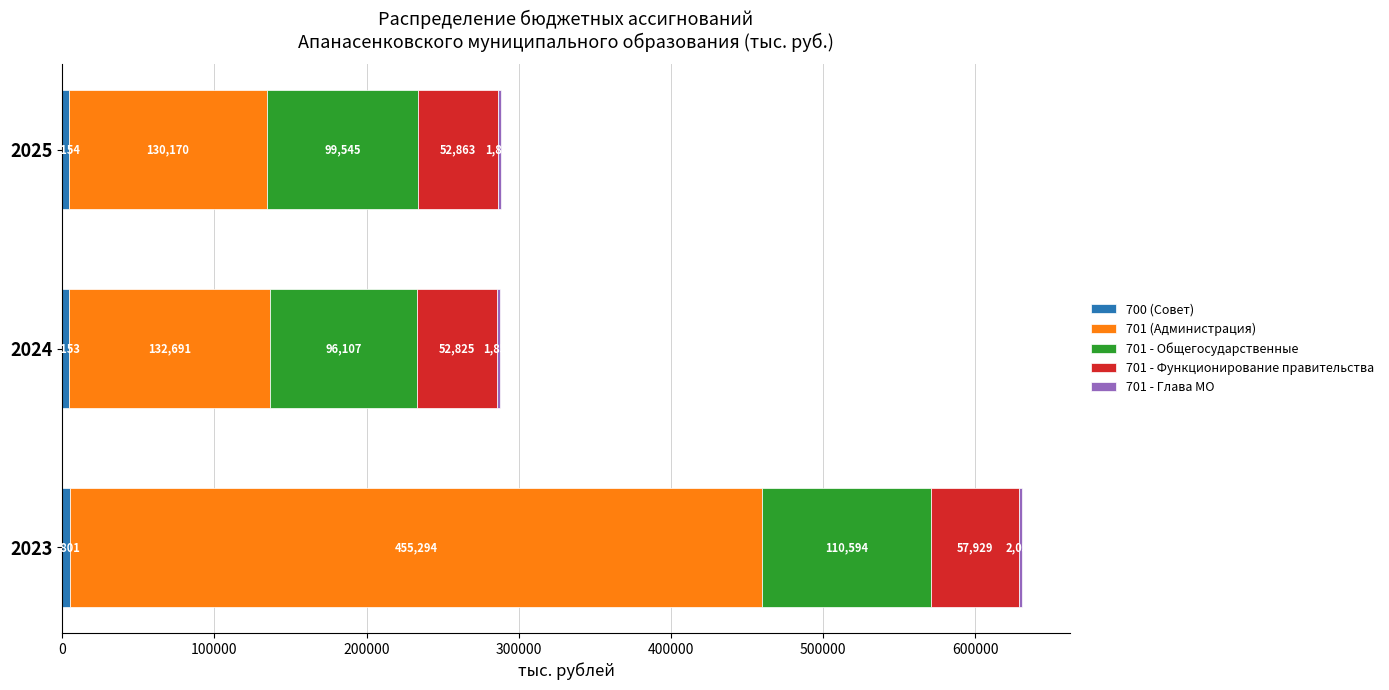

At which category is the sum across all series the highest?

2023